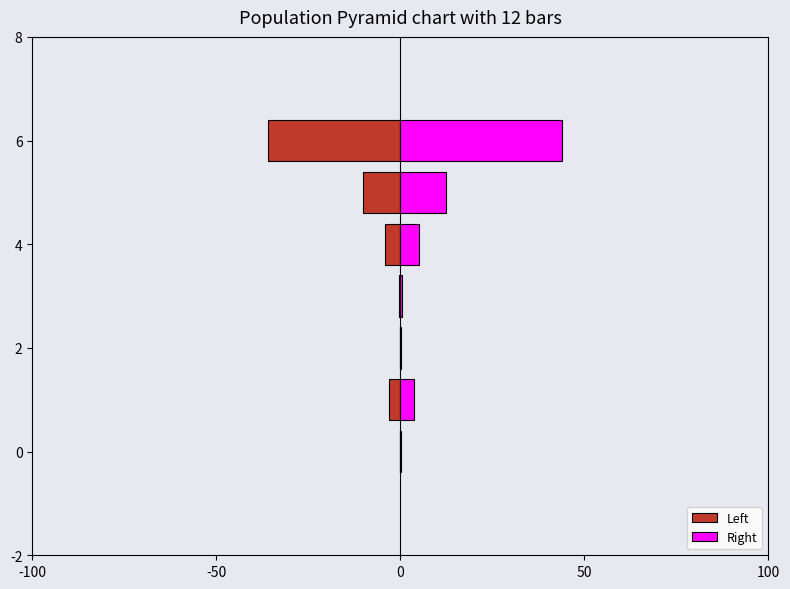

How many data points in Left are above -3?

3